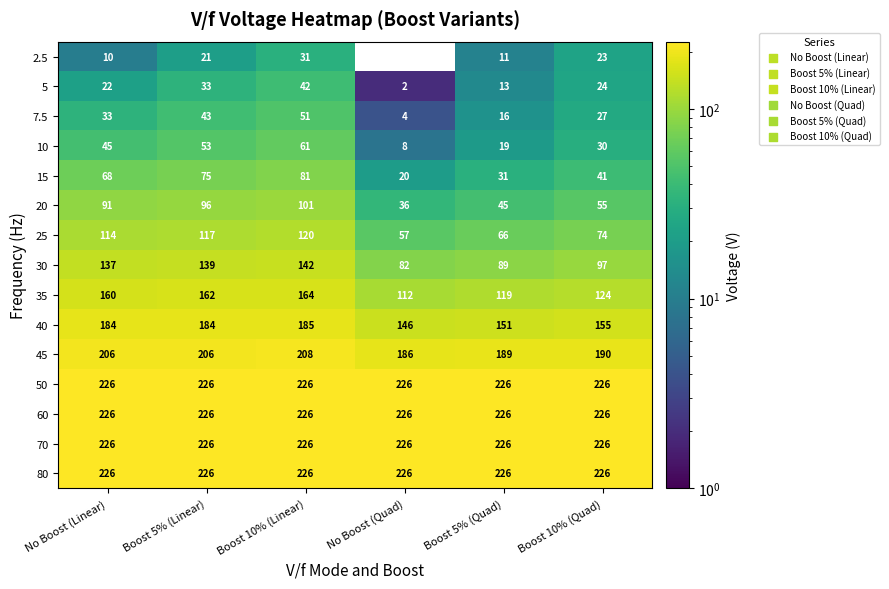

What value does the 40 series have at No Boost (Quad), to the nearest 10?

150